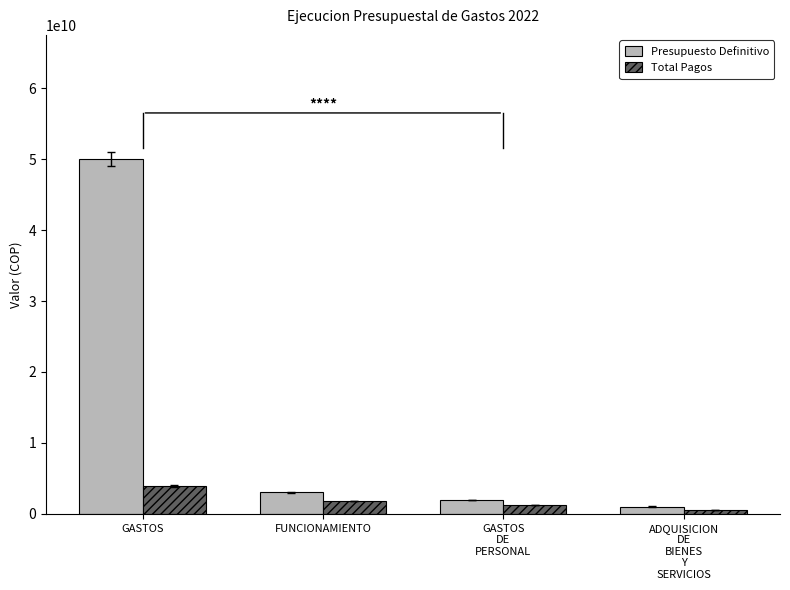

Rank the series by their maximum value, from lowest to highest.

Total Pagos, Presupuesto Definitivo